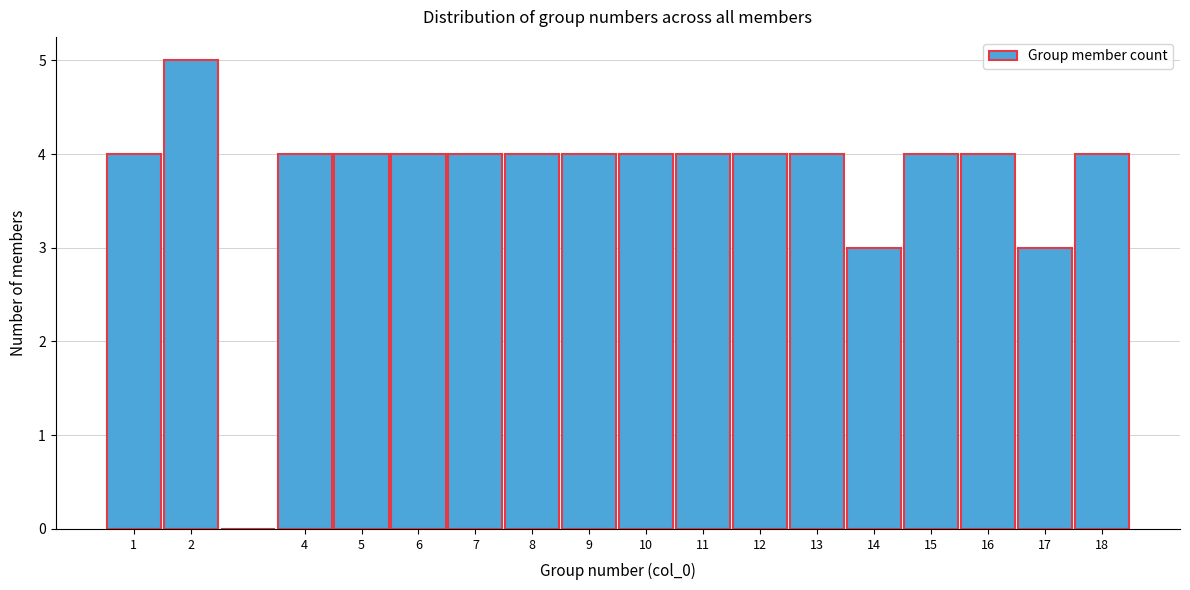

Reading left to right, transcribe this chart: for each bar, give the range it covers on the x-axis and its height. The values are not printed on the chart, so give them approximately, as read against the axis.

0.5 to 1.5: 4
1.5 to 2.5: 5
2.5 to 3.5: 0
3.5 to 4.5: 4
4.5 to 5.5: 4
5.5 to 6.5: 4
6.5 to 7.5: 4
7.5 to 8.5: 4
8.5 to 9.5: 4
9.5 to 10.5: 4
10.5 to 11.5: 4
11.5 to 12.5: 4
12.5 to 13.5: 4
13.5 to 14.5: 3
14.5 to 15.5: 4
15.5 to 16.5: 4
16.5 to 17.5: 3
17.5 to 18.5: 4